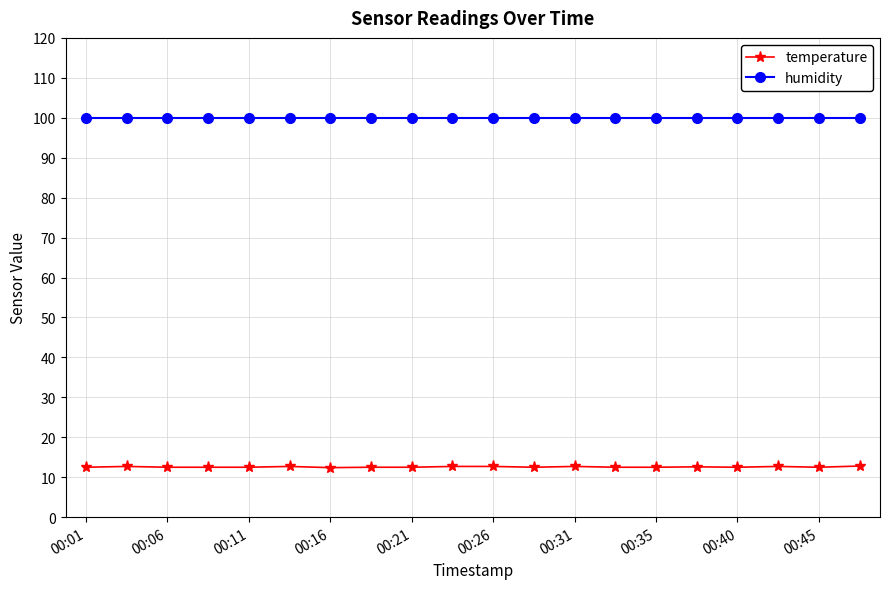

What is the average value of the temperature series?

12.6